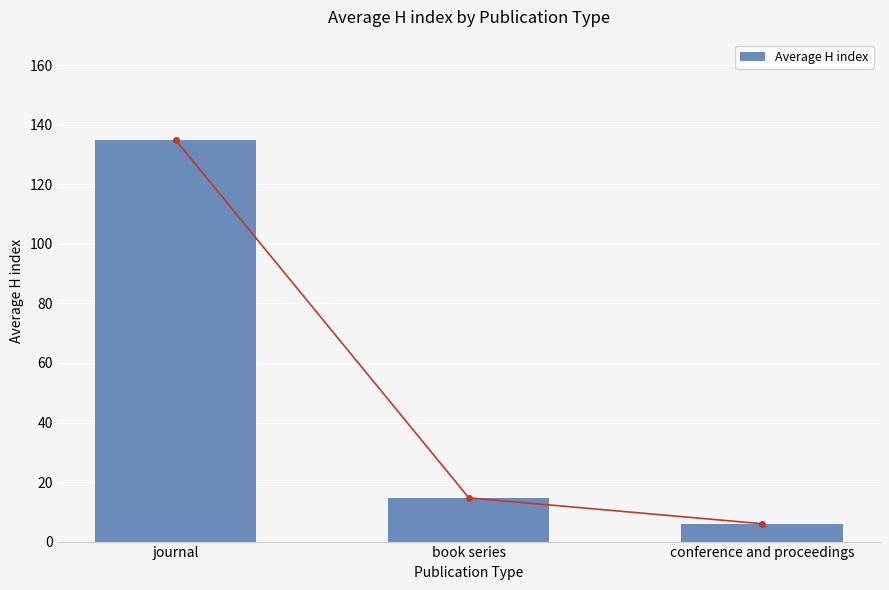

Are the bars horizontal?

No